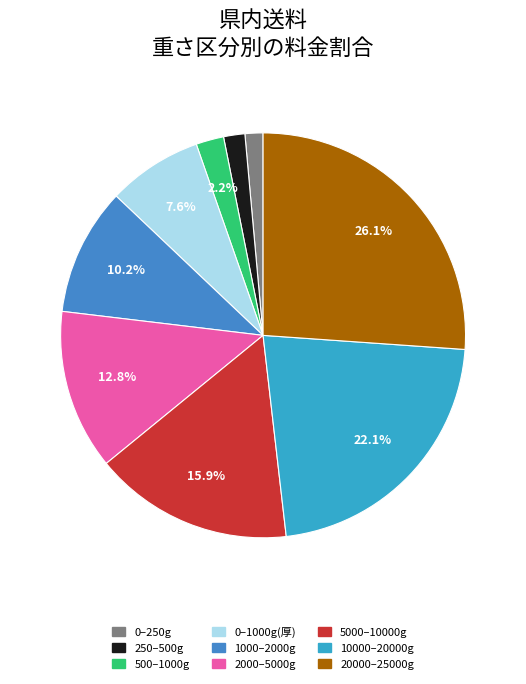

Count the number of slices in the pie.

9